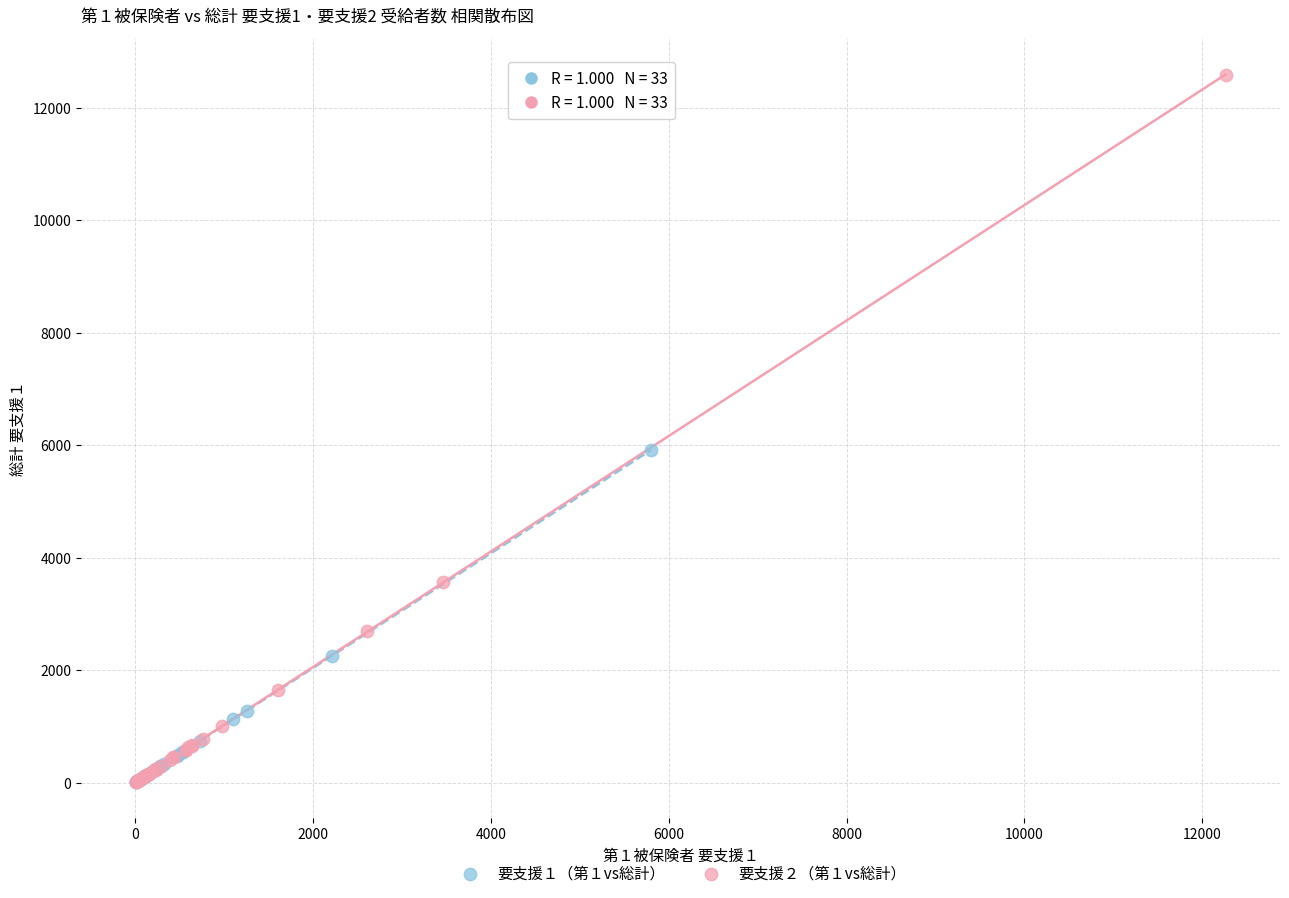

Which series has the widest spread of Y values?

要支援２（第１vs総計）